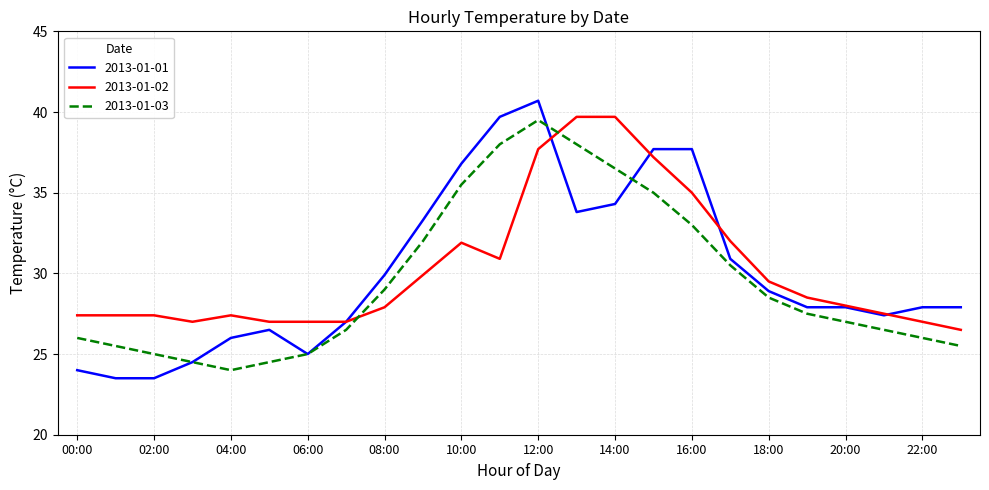

Which series has the largest range (max minus min)?

2013-01-01